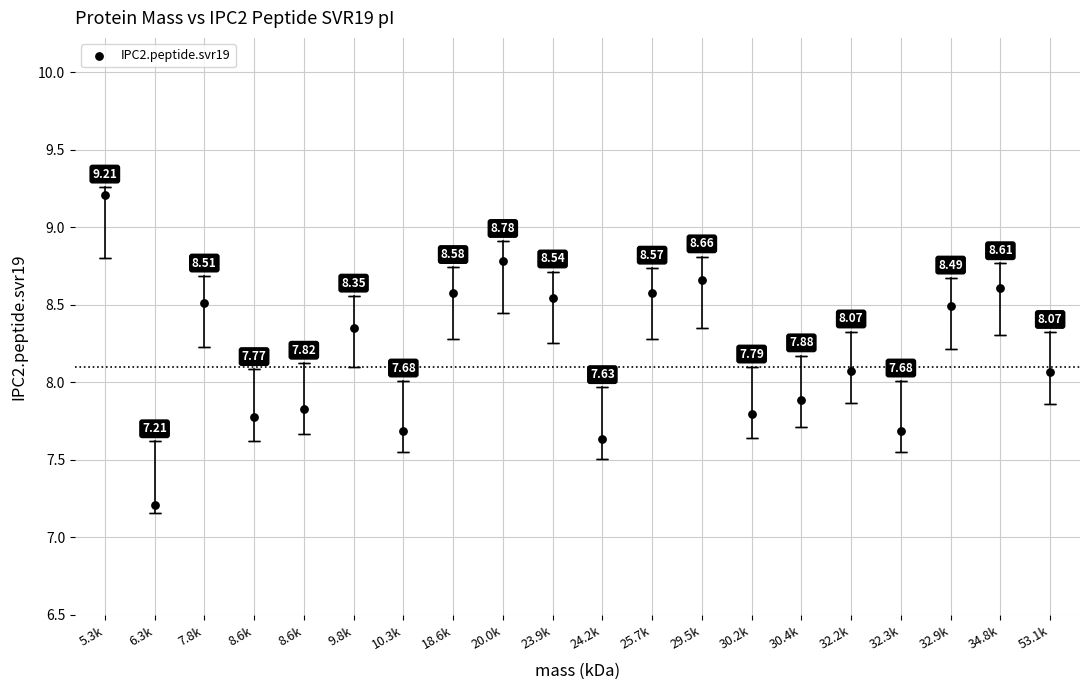

What is the range of Y values (max minus min)?

2.0